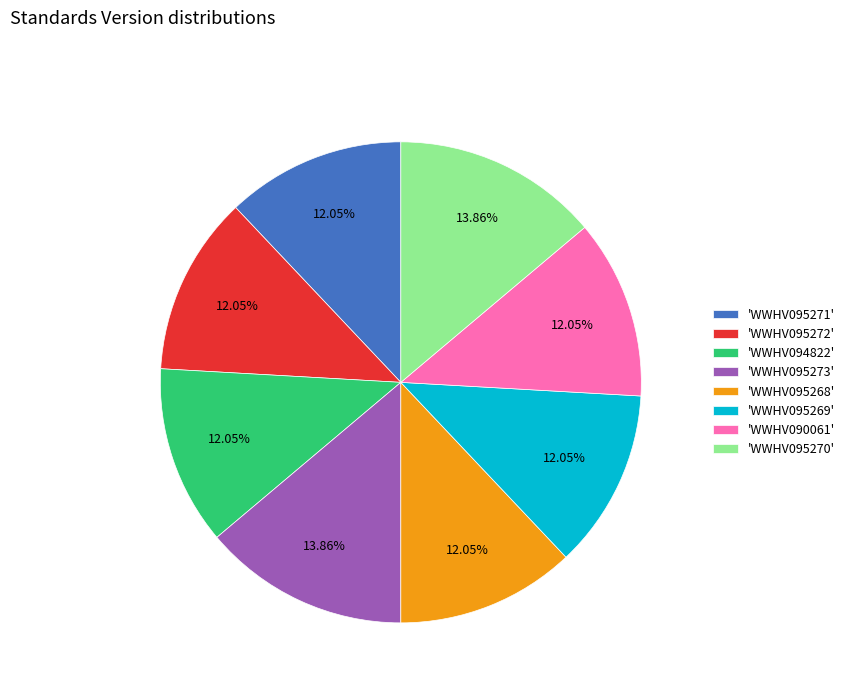

What is the ratio of the value at 'WWHV095268' to the value at 'WWHV095271'?

1.0